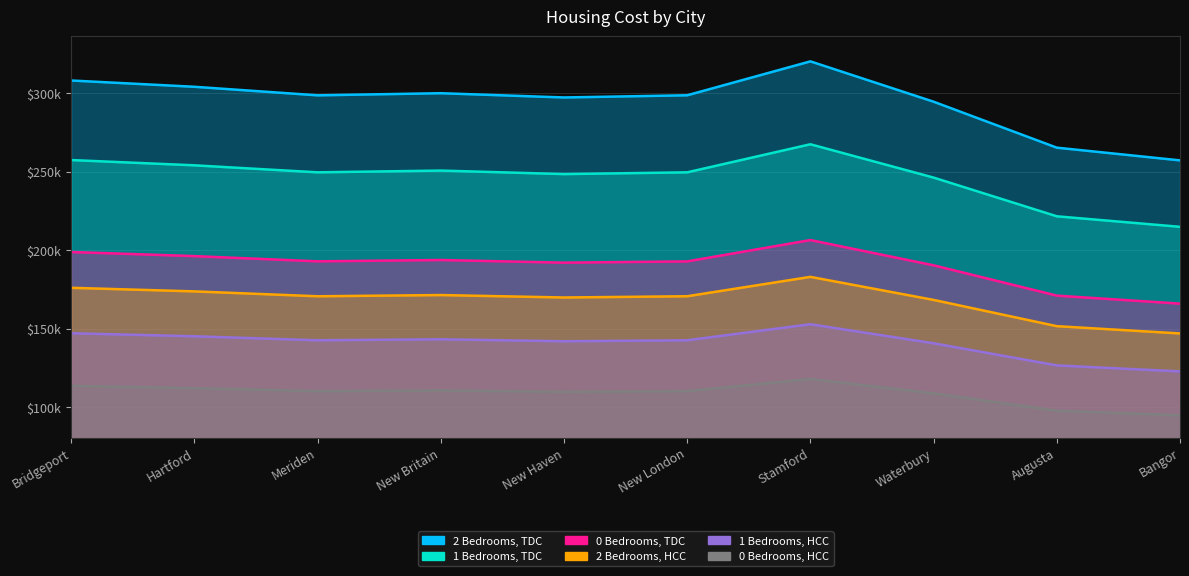

The 1 Bedrooms, TDC series shows 49440.9 at Augusta. True or false?

False